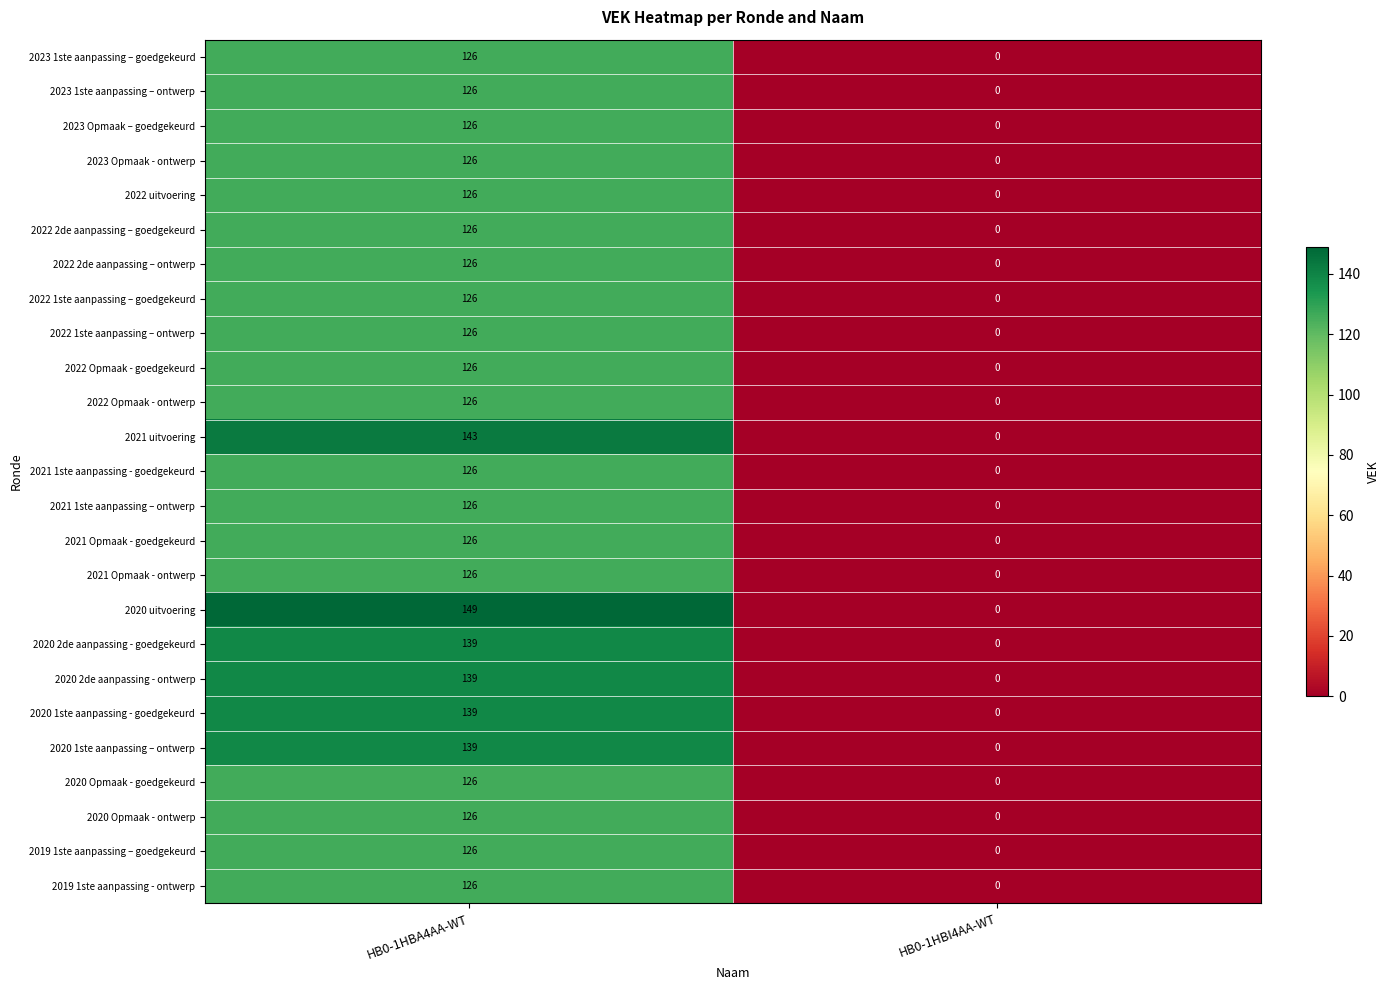

What is the maximum value for 2022 1ste aanpassing – goedgekeurd?

126